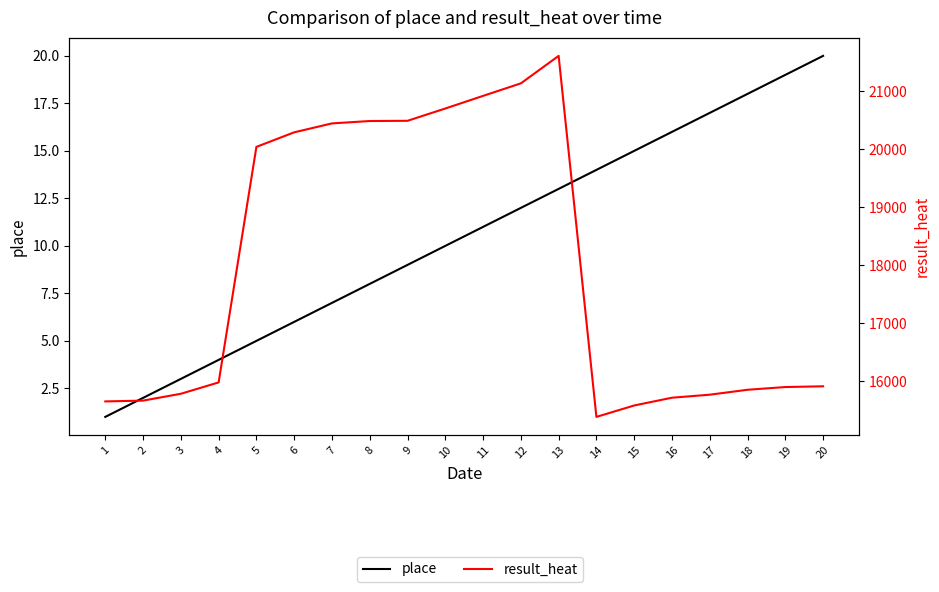

Reading left to right, list all the values displayed in this chart.

place: 1=1	2=2	3=3	4=4	5=5	6=6	7=7	8=8	9=9	10=10	11=11	12=12	13=13	14=14	15=15	16=16	17=17	18=18	19=19	20=20
result_heat: 1=15647	2=15661	3=15779	4=15975	5=20039	6=20290	7=20444	8=20485	9=20489	10=20701	11=20919	12=21135	13=21609	14=15380	15=15577	16=15711	17=15763	18=15848	19=15895	20=15908